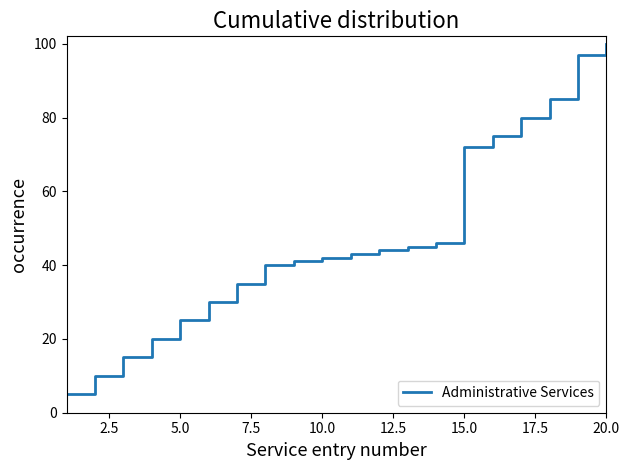

What is the greatest value displayed?

100